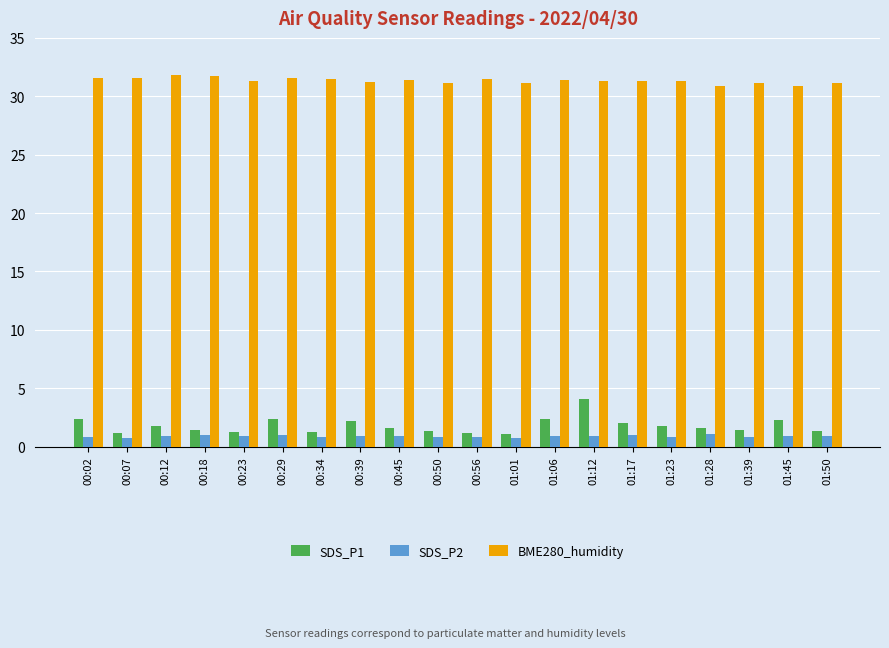

At how many categories does at least one series exceed 18?

20